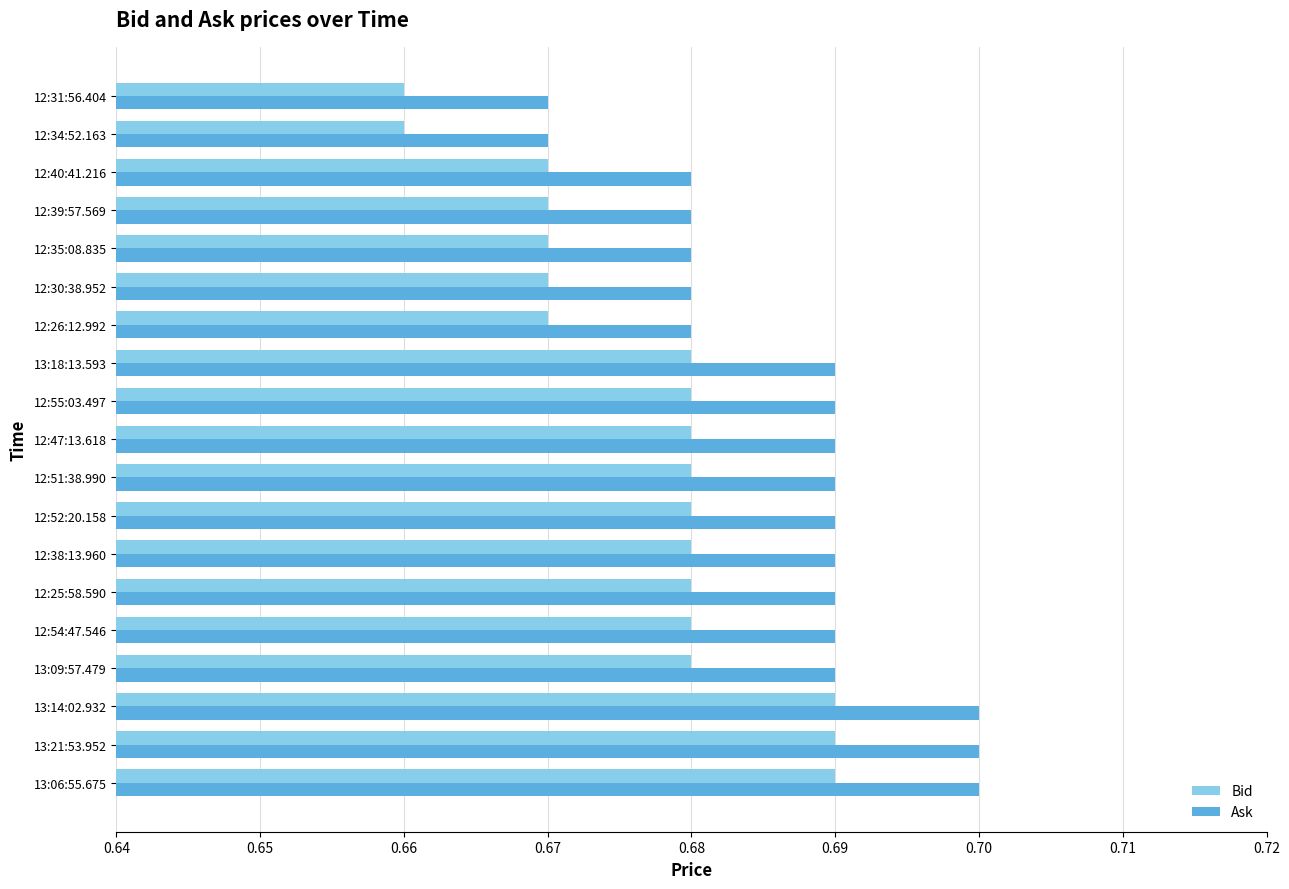

List the series in order of their peak value, highest first.

Ask, Bid